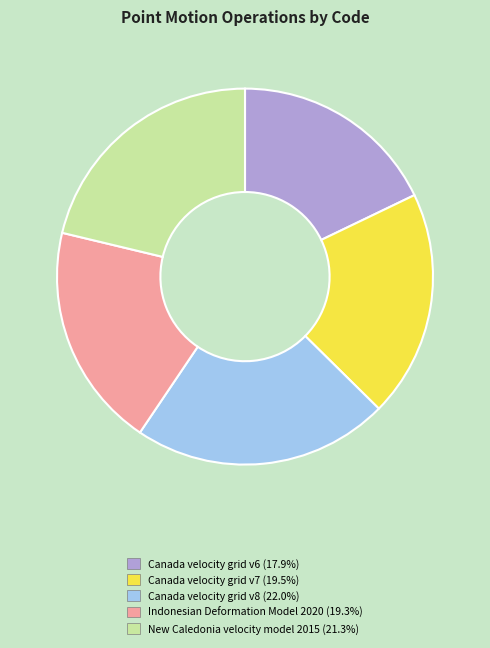

Is there a majority slice in this chart?

No